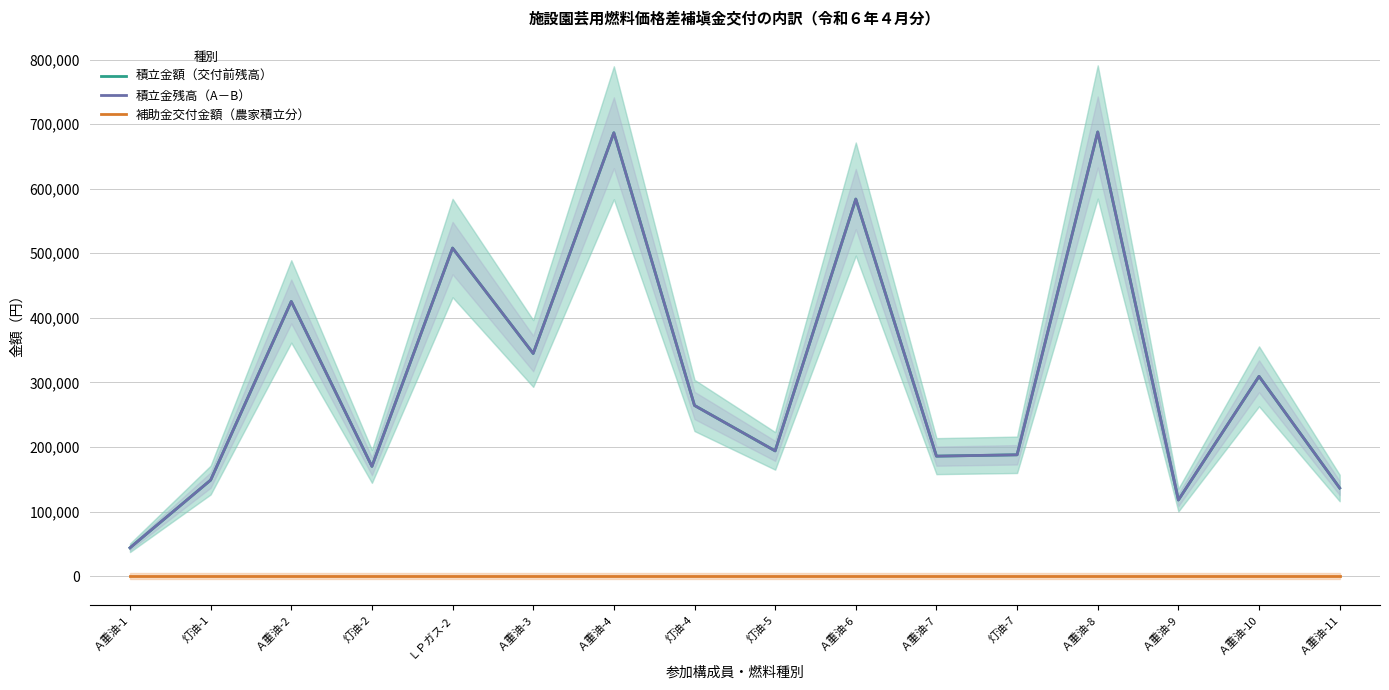

Reading left to right, what are all the values shown in this chart?

積立金額（交付前残高）: 43800	148700	425400	169900	508050	344800	686600	264300	193950	583934	185778	187868	687856	117845	309401	136423
積立金残高（A－B）: 43800	148700	425400	169900	508050	344800	686600	264300	193950	583934	185778	187868	687856	117845	309401	136423
補助金交付金額（農家積立分）: 0	0	0	0	0	0	0	0	0	0	0	0	0	0	0	0